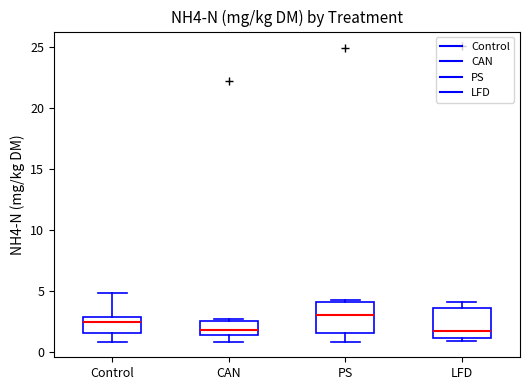

Reading left to right, read every box against the y-axis: the position of its median line, the range the box covers, and the ends of its whiskers. The values are not printed on the chart, so give them approximately, as read against the axis.

Control: median 2.5, box 1.5 to 3.0, whiskers 1.0 to 5.0
CAN: median 2.0, box 1.5 to 2.5, whiskers 1.0 to 3.0
PS: median 3.0, box 1.5 to 4.0, whiskers 1.0 to 4.5
LFD: median 1.5, box 1.0 to 3.5, whiskers 1.0 (just below the box's lower edge) to 4.0